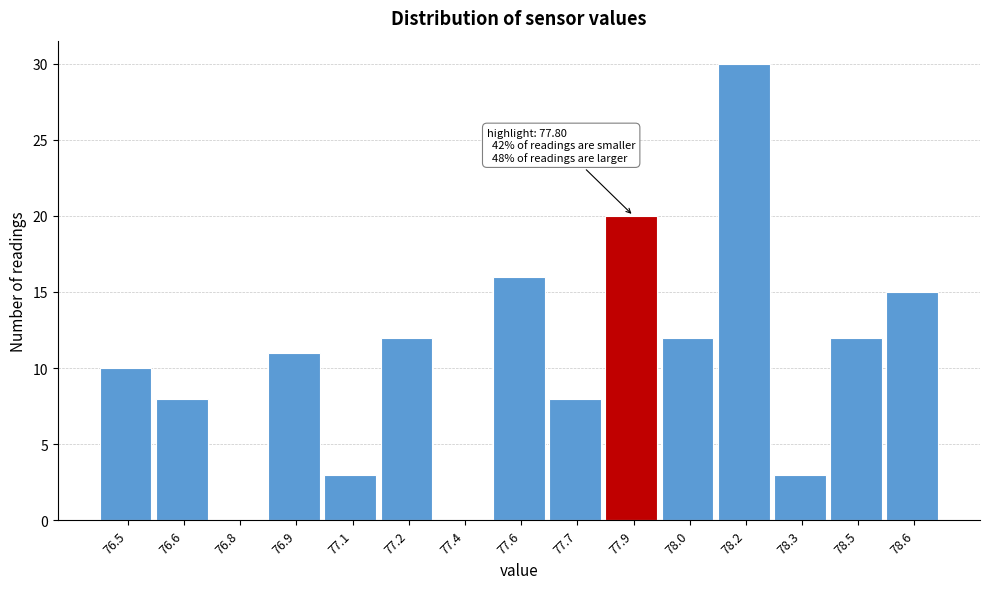

Reading left to right, extract all data points from this chart.

76.5=10	76.6=8	76.8=0	76.9=11	77.1=3	77.2=12	77.4=0	77.6=16	77.7=8	77.9=20	78.0=12	78.2=30	78.3=3	78.5=12	78.6=15